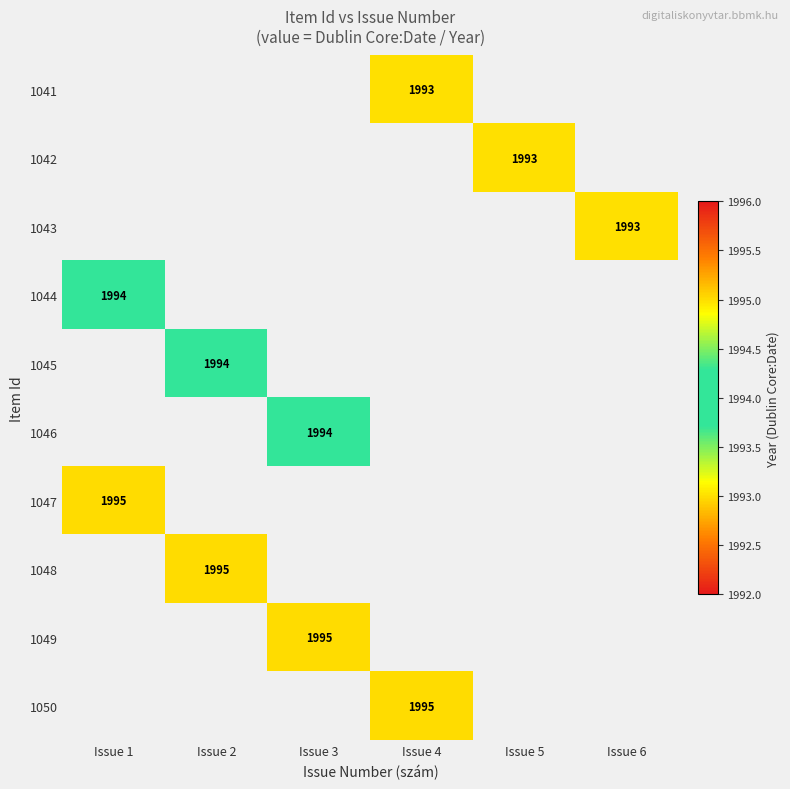

True or false: 1046 has a value of 1994 at Issue 3.

True